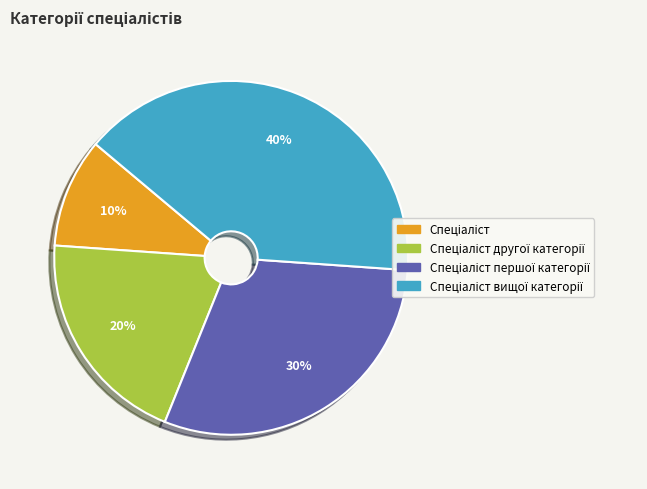

Is there a majority slice in this chart?

No